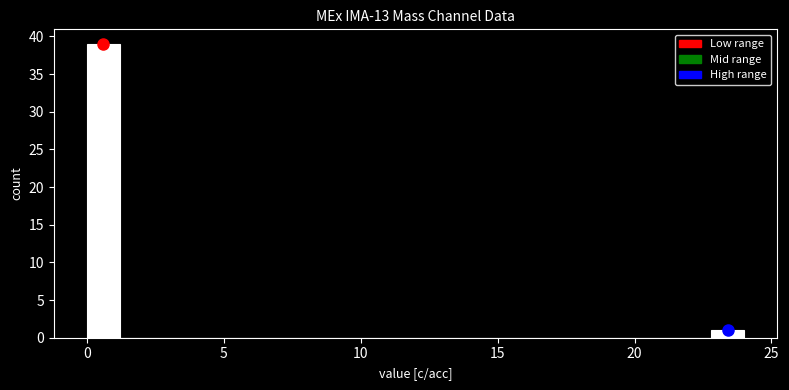

Read against the x-axis, roughly where is the centre of the tallest bar?

0.5